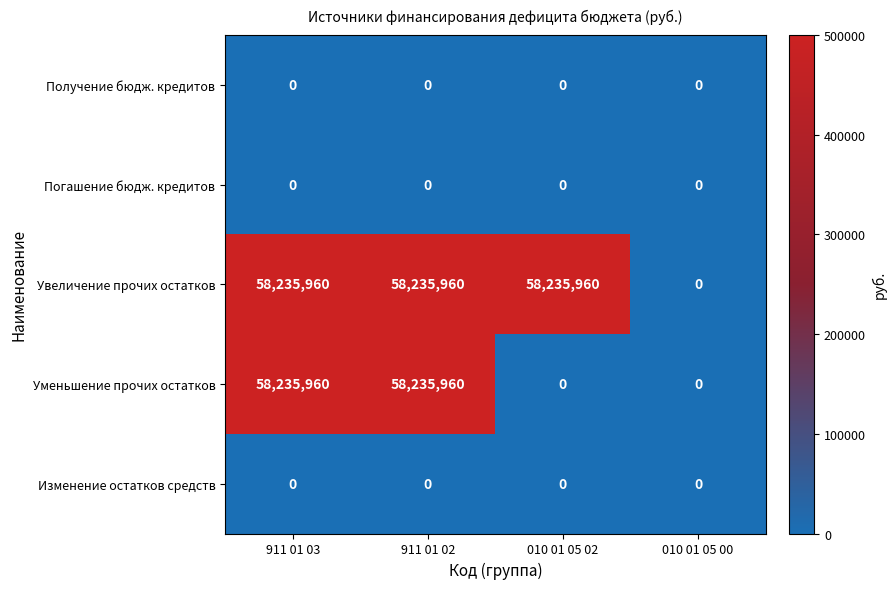

The value of Получение бюдж. кредитов at 010 01 05 00 is 0. True or false?

True